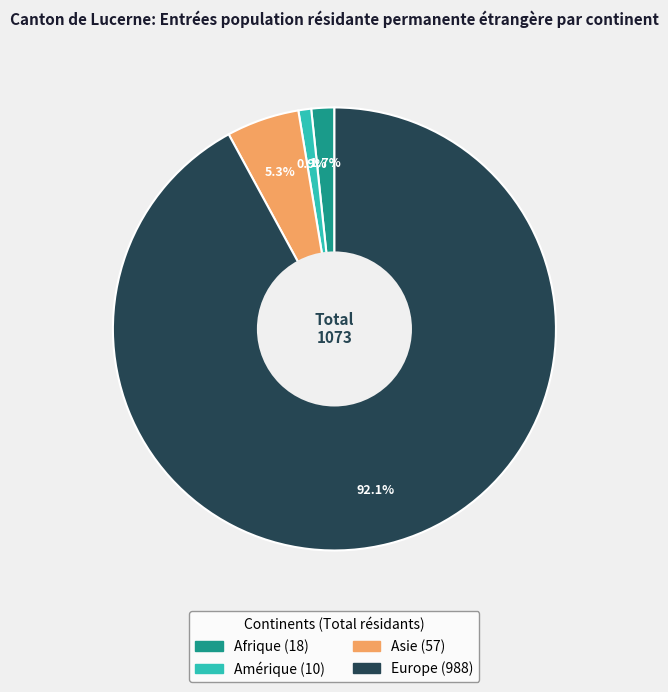

Is there any slice that represents more than half of the pie?

Yes